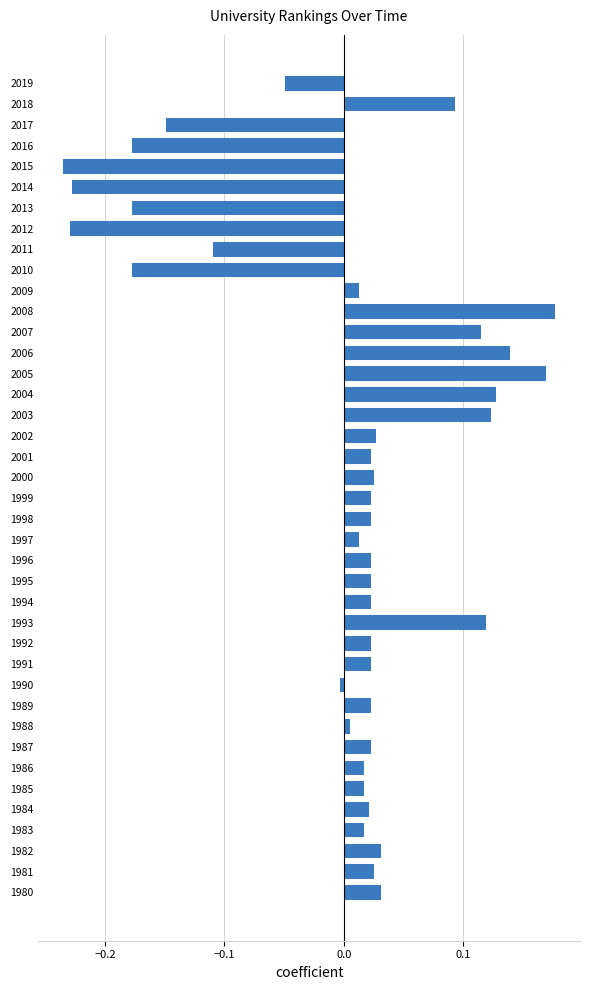

True or false: the data shows 0.0 at 1988.

True